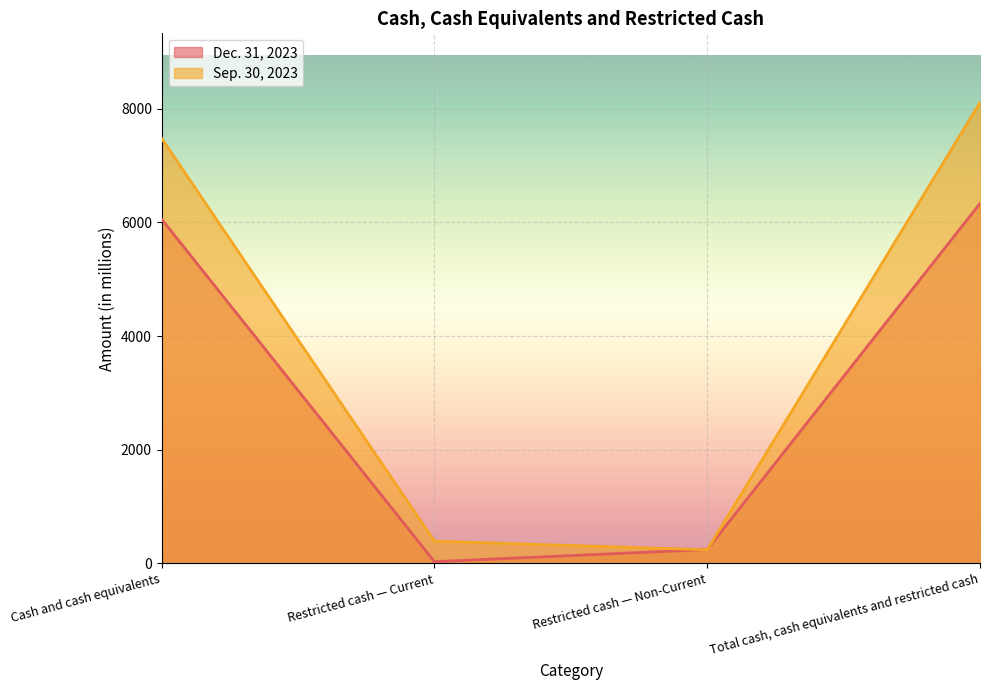

Is it true that Dec. 31, 2023 equals 10158 at Total cash, cash equivalents and restricted cash?

False